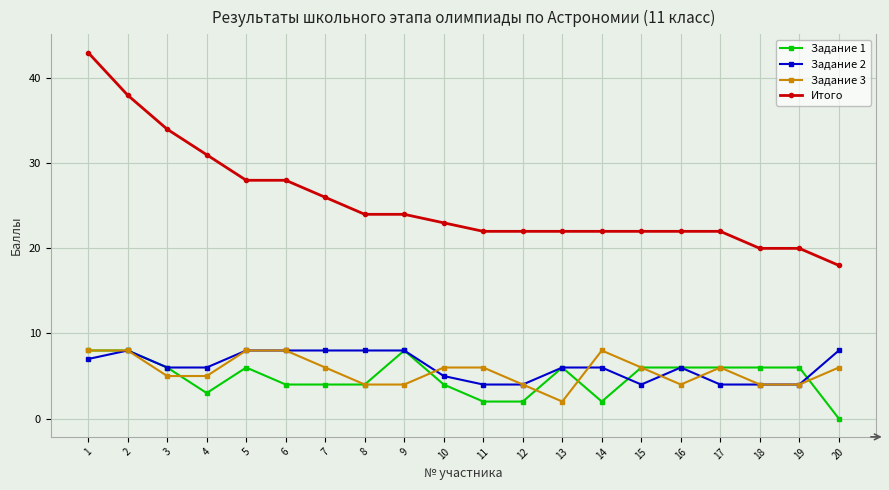

Which series has the widest spread of values?

Итого